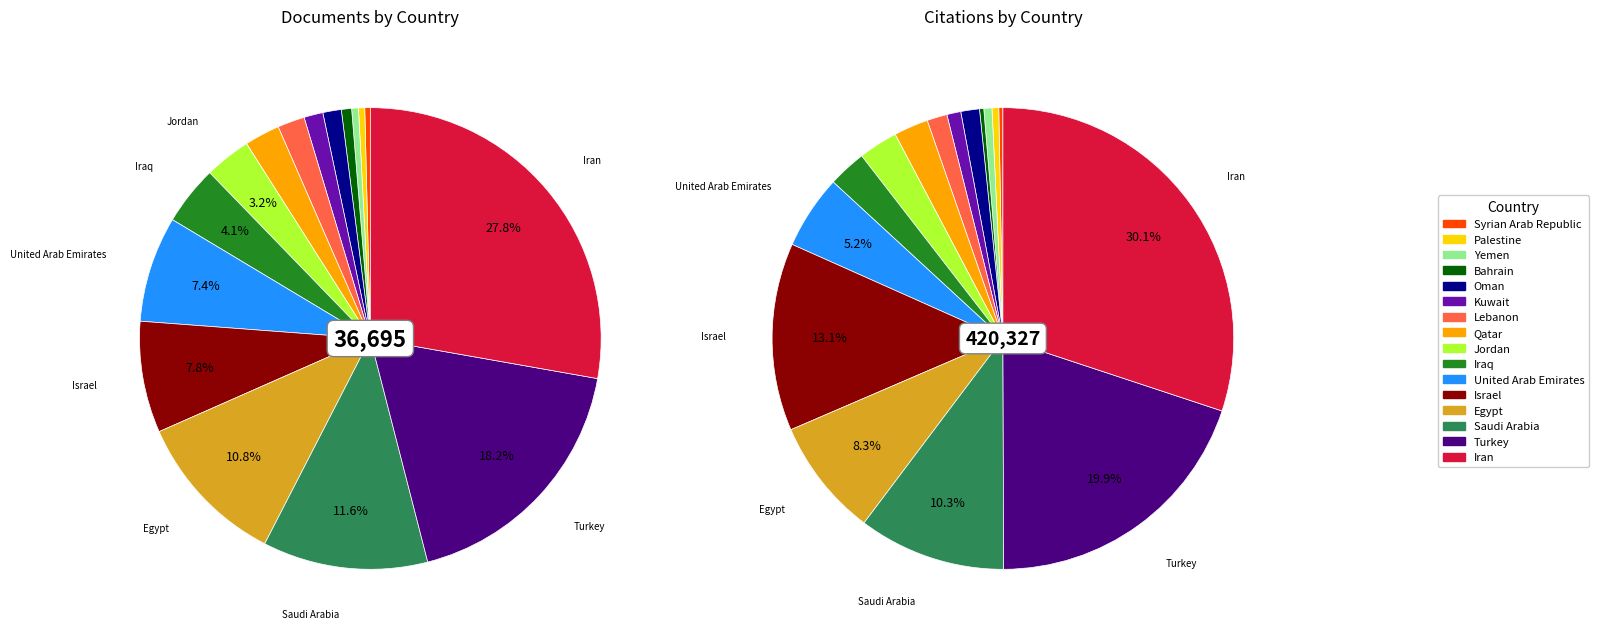

What percentage is NOT represented by Oman?

98.7%